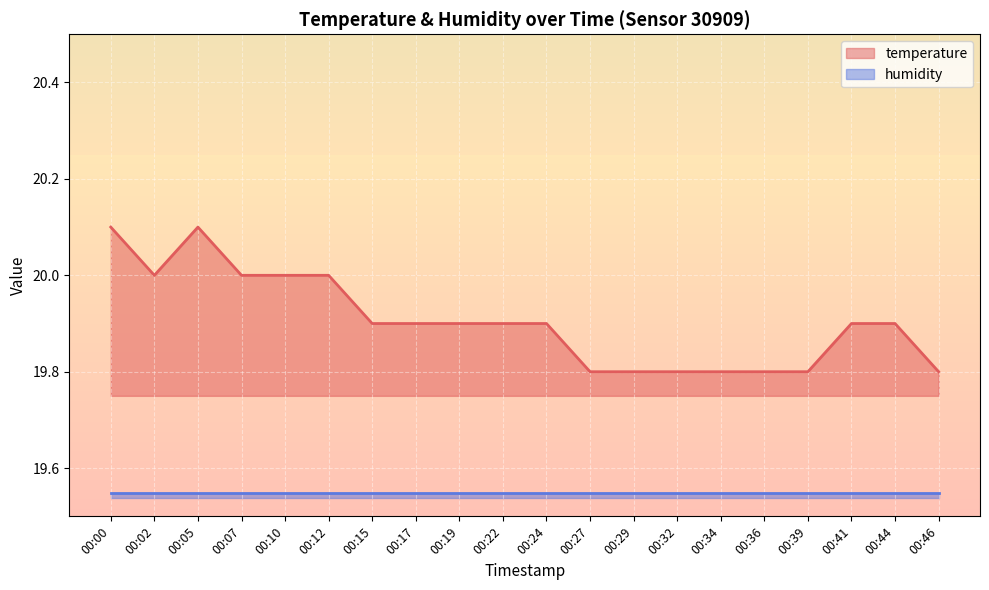

Which label corresponds to the largest value in the chart?

00:00